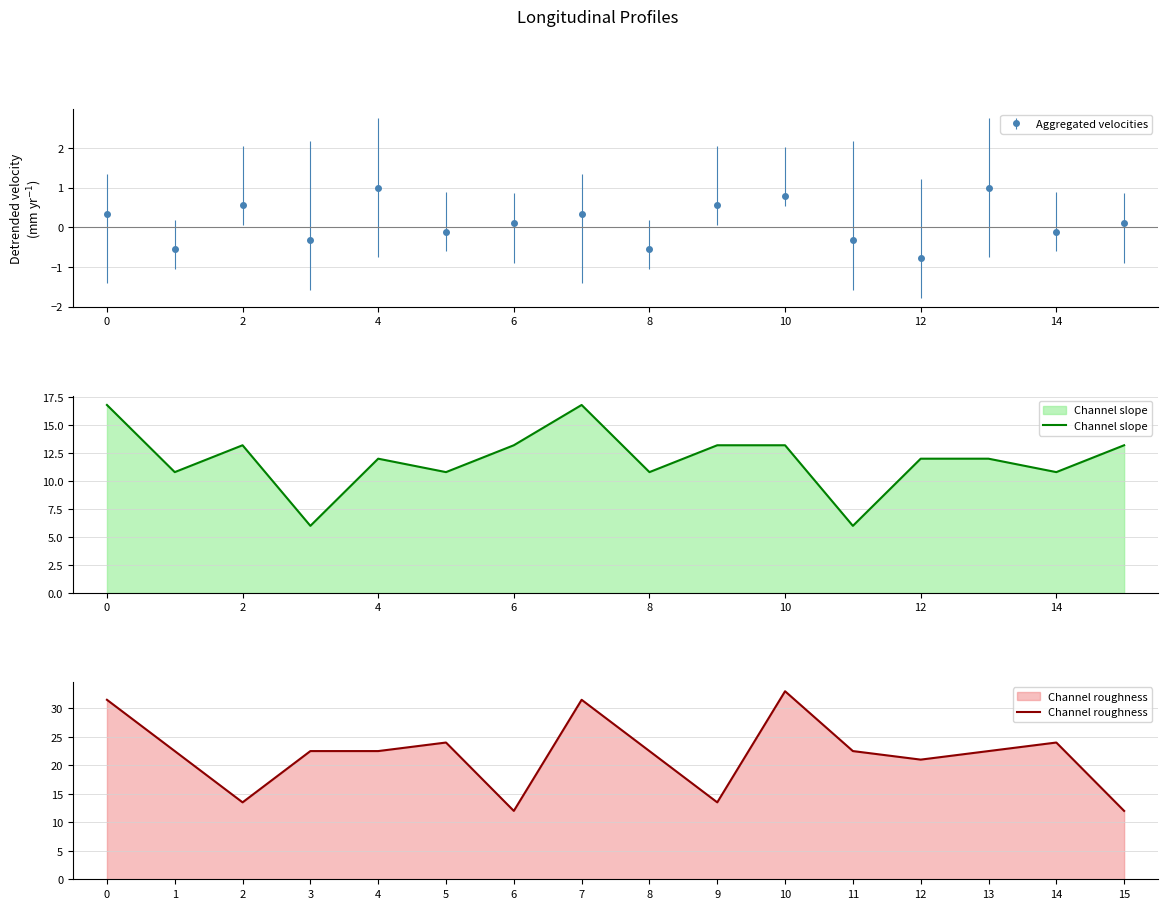

Does the chart have visible grid lines?

Yes